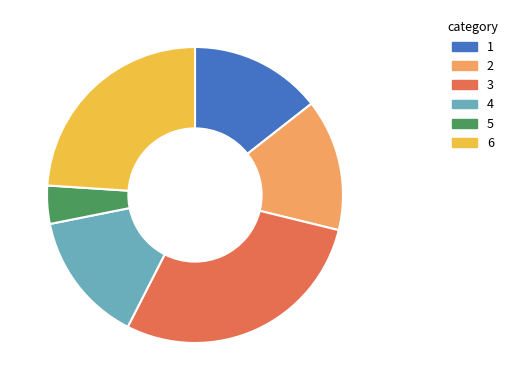

Count the number of slices in the pie.

6